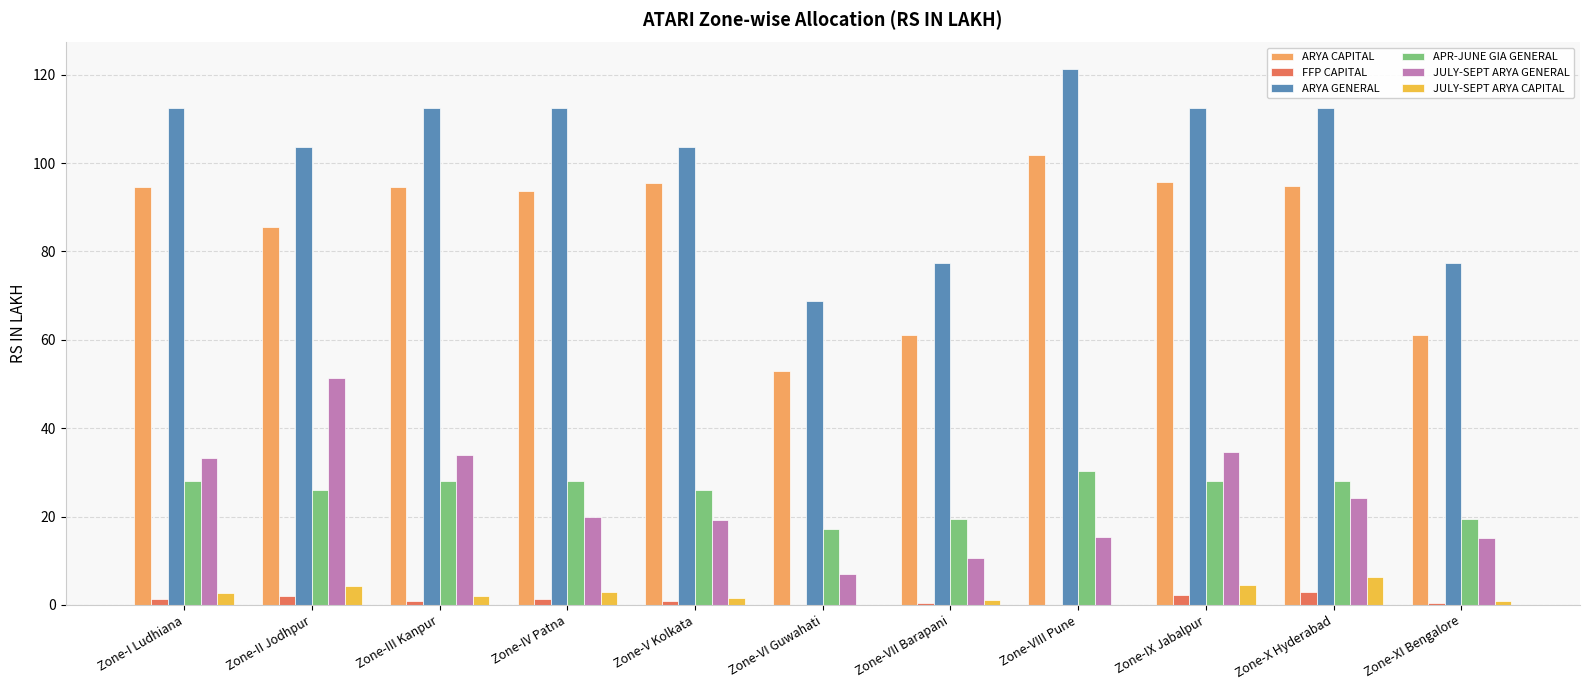

What is the highest value of the ARYA CAPITAL series?

101.8